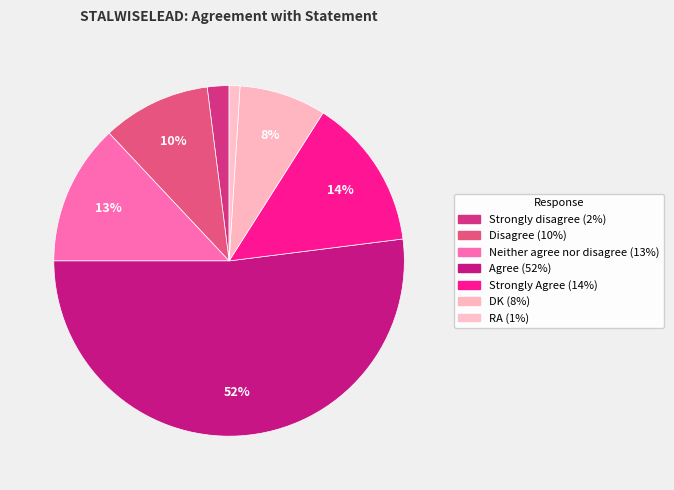

What is the change in value from Disagree to RA?

-9